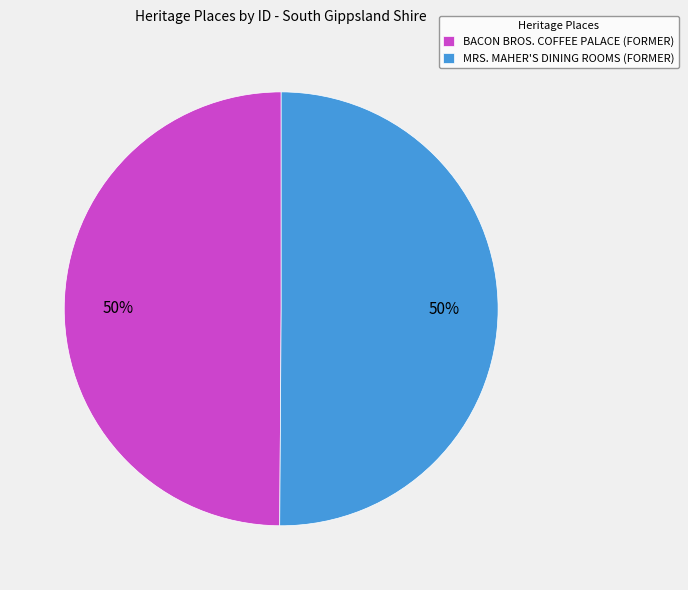

To the nearest percent, what is the average slice percentage?

50%